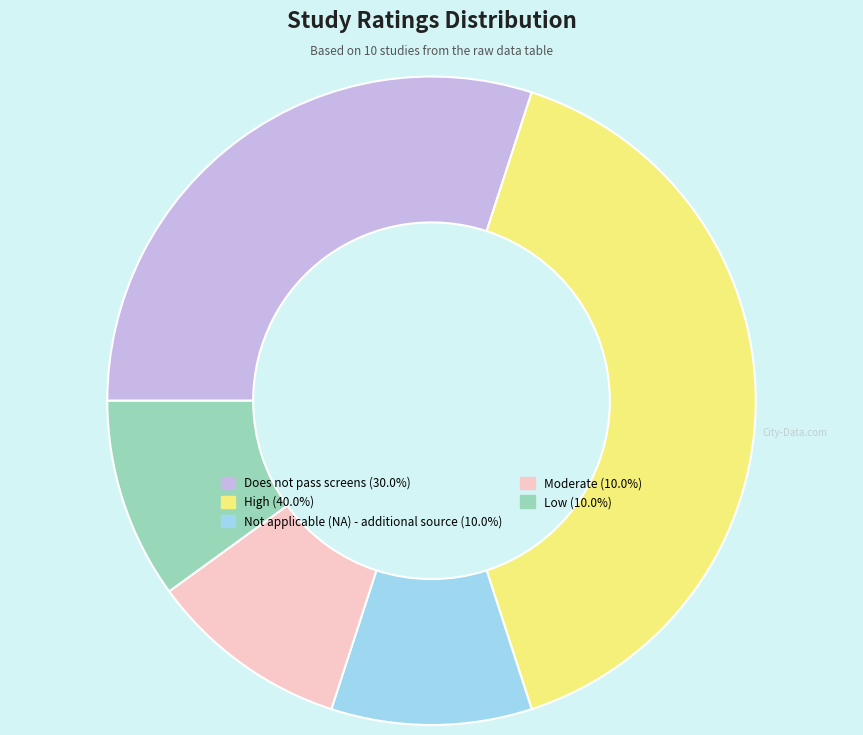

Combined, do Not applicable (NA) - additional source and Low account for over 50%?

No